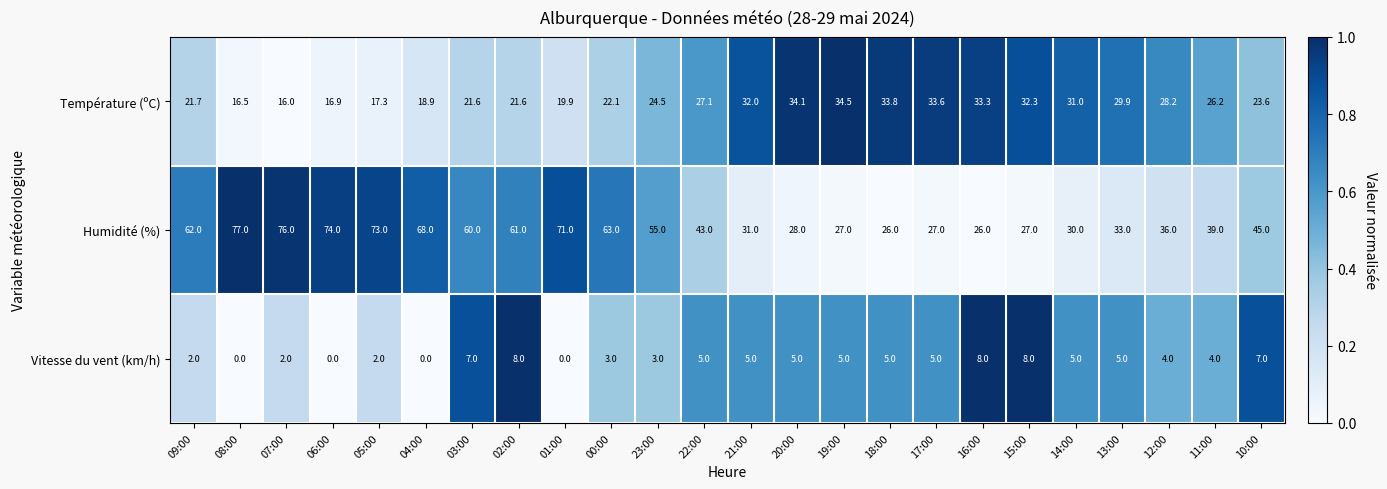

The Humidité (%) series shows 28.7 at 03:00. True or false?

False